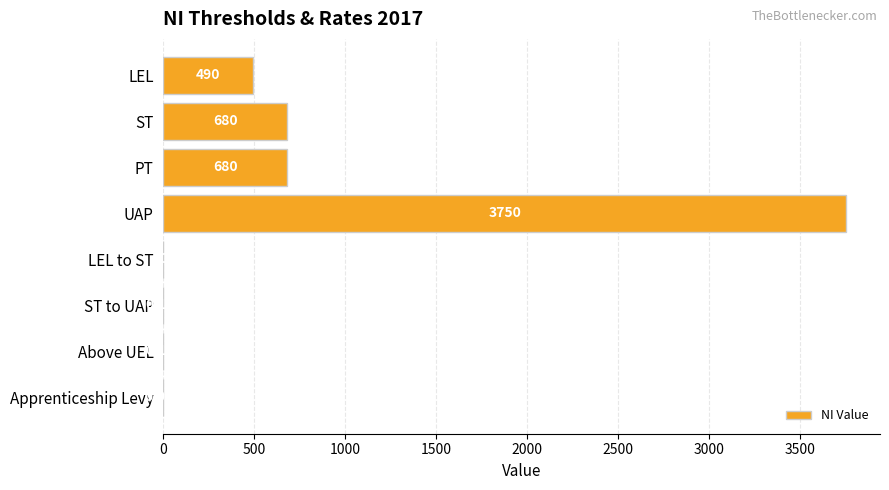

Which category has the highest value across all series?

UAP